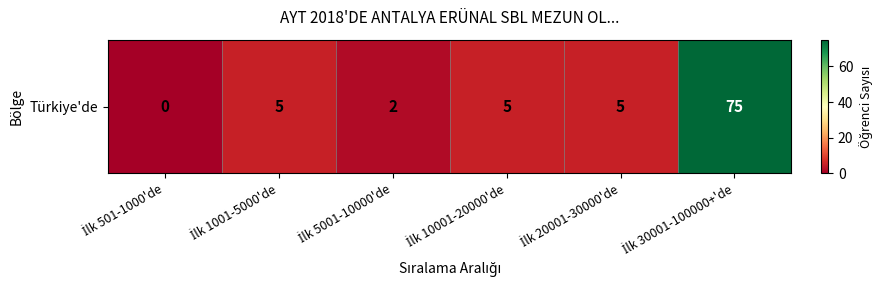

What is the difference between the second highest and minimum values?

5